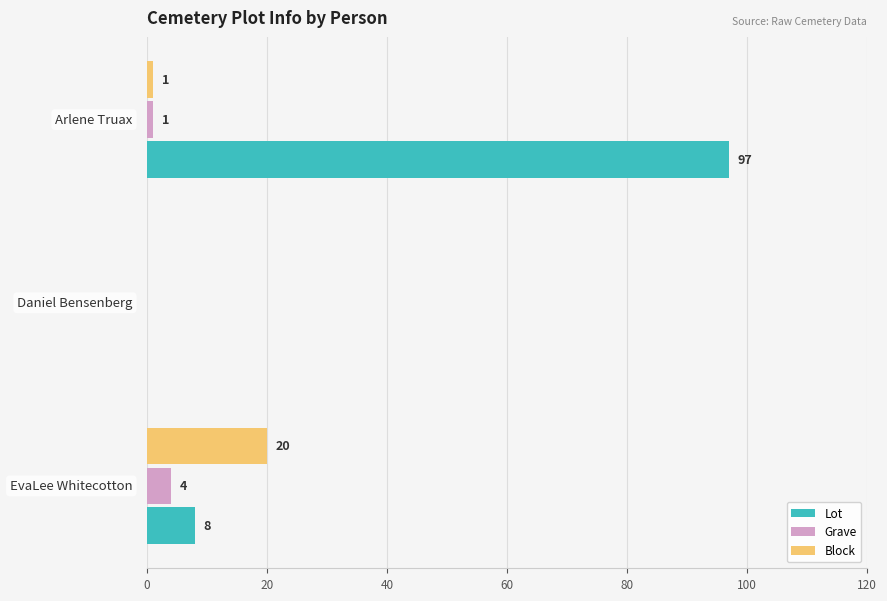

What is the maximum value shown in the chart?

97